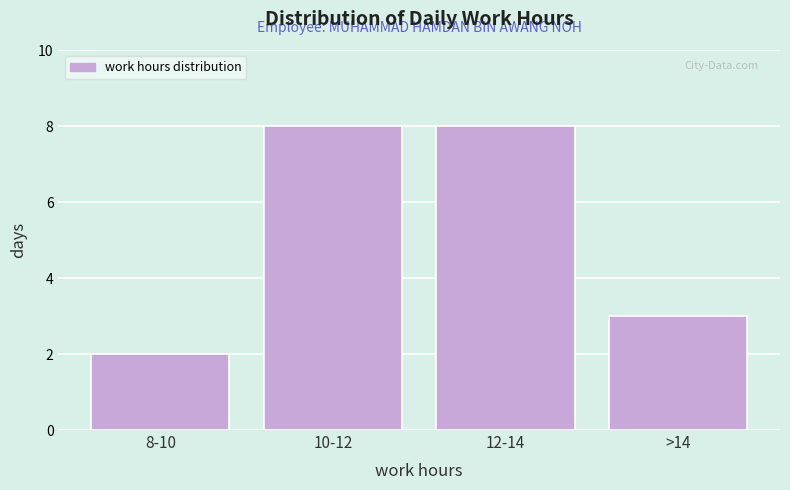

Reading left to right, transcribe all the data shown in this chart.

8-10=2	10-12=8	12-14=8	>14=3